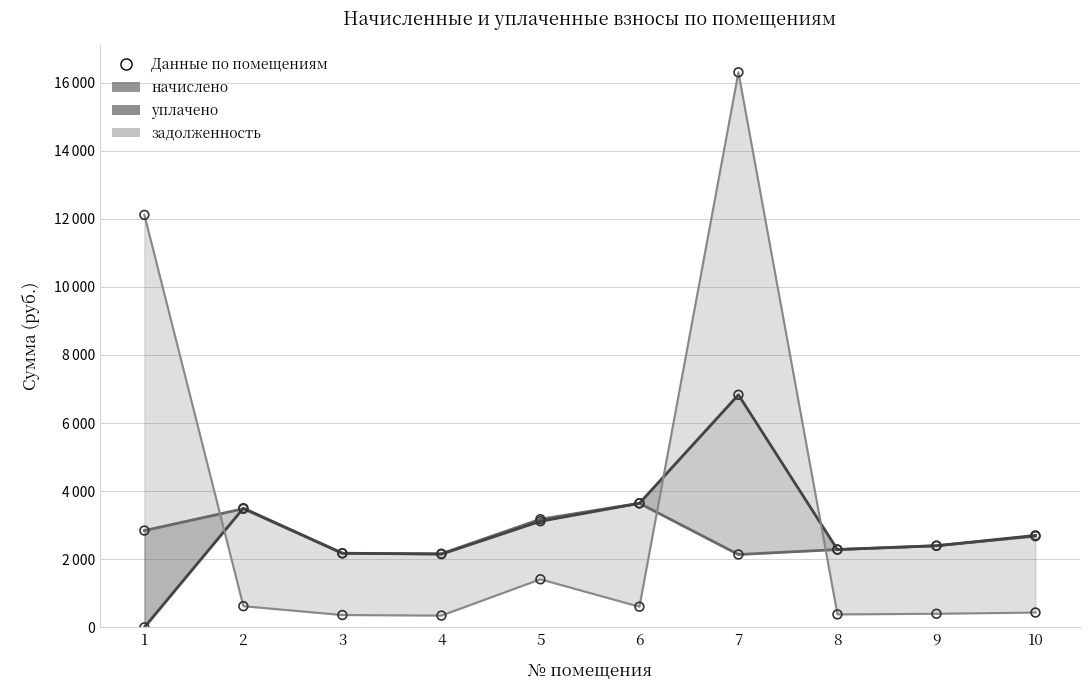

At which category is the sum across all series the highest?

7